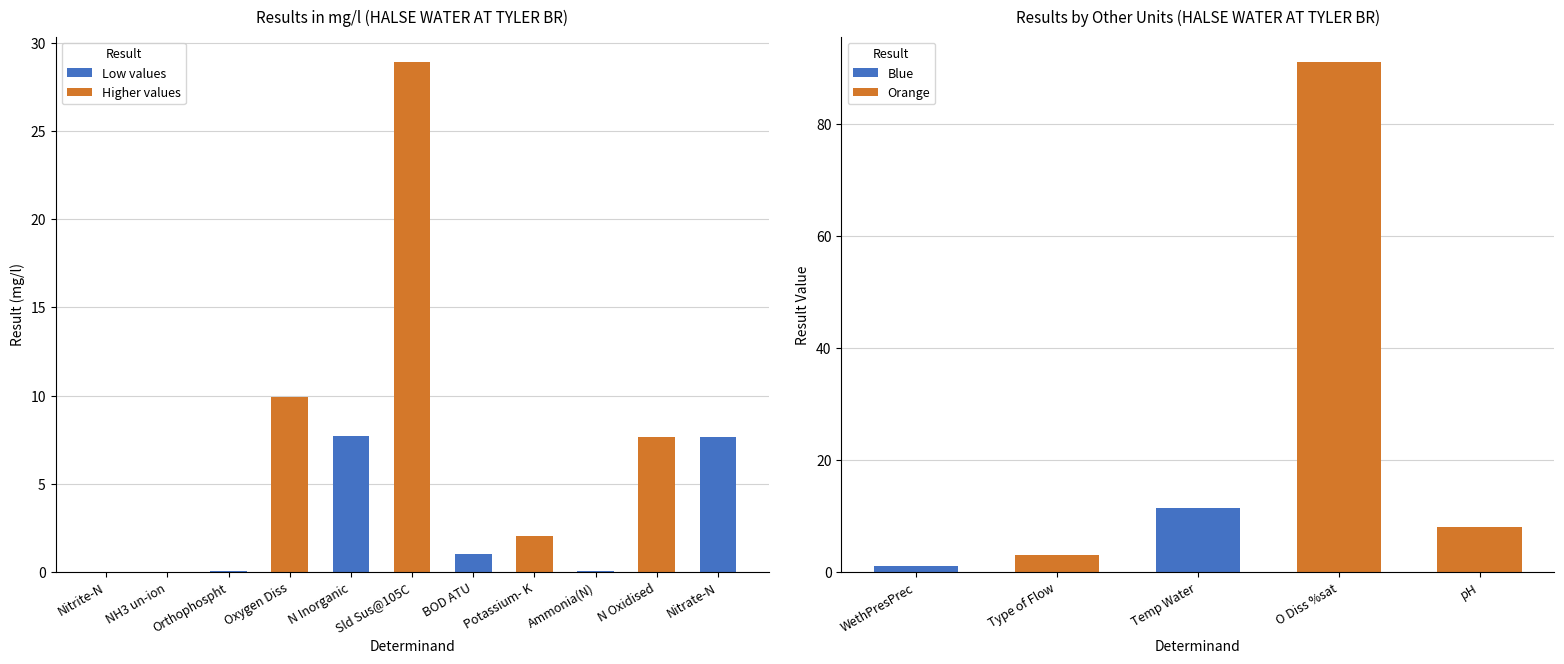

True or false: the data shows 91.0 at O Diss %sat.

True